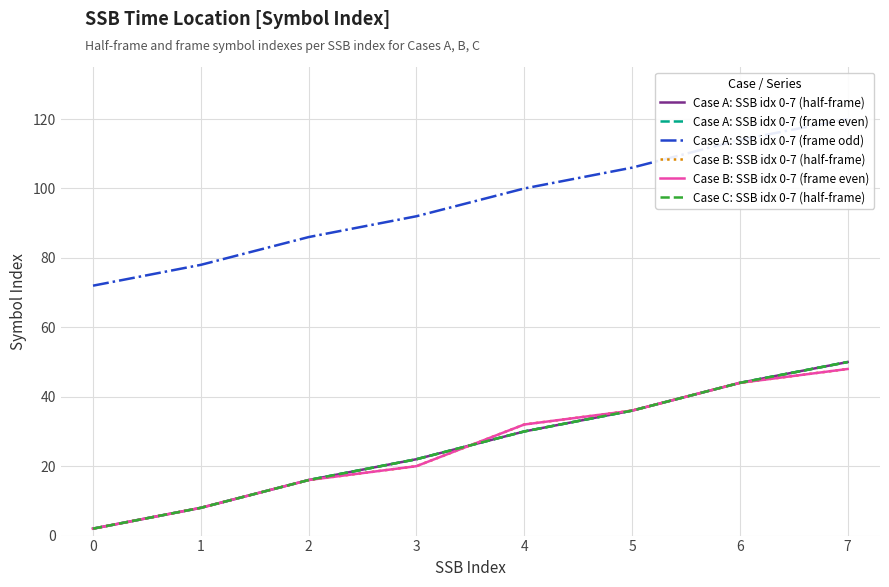

Which series ends up on top after the final intersection of Case B: SSB idx 0-7 (frame even) and Case C: SSB idx 0-7 (half-frame)?

Case B: SSB idx 0-7 (frame even)